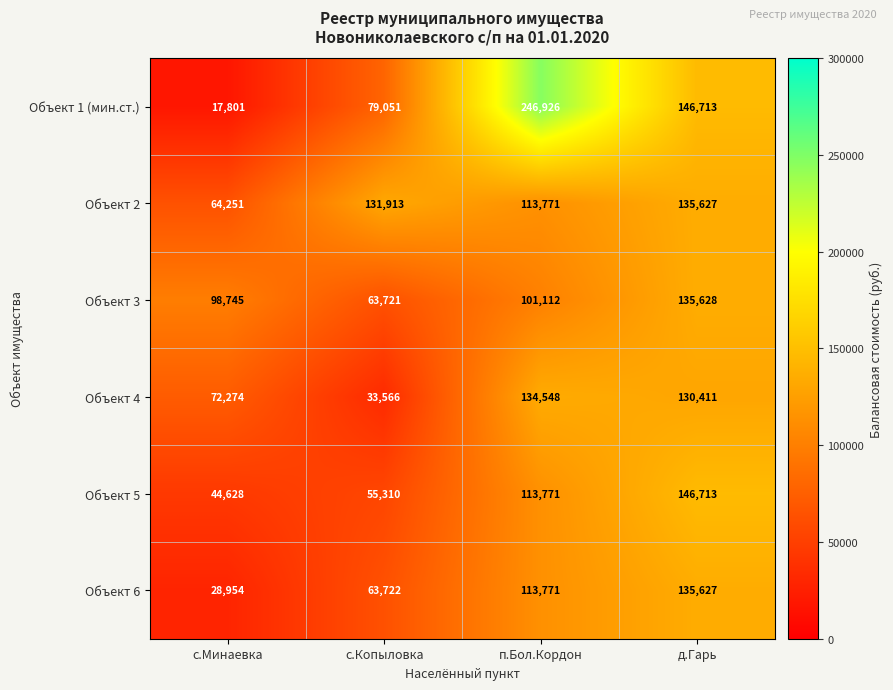

At which label is Объект 5 closest to 95670?

п.Бол.Кордон